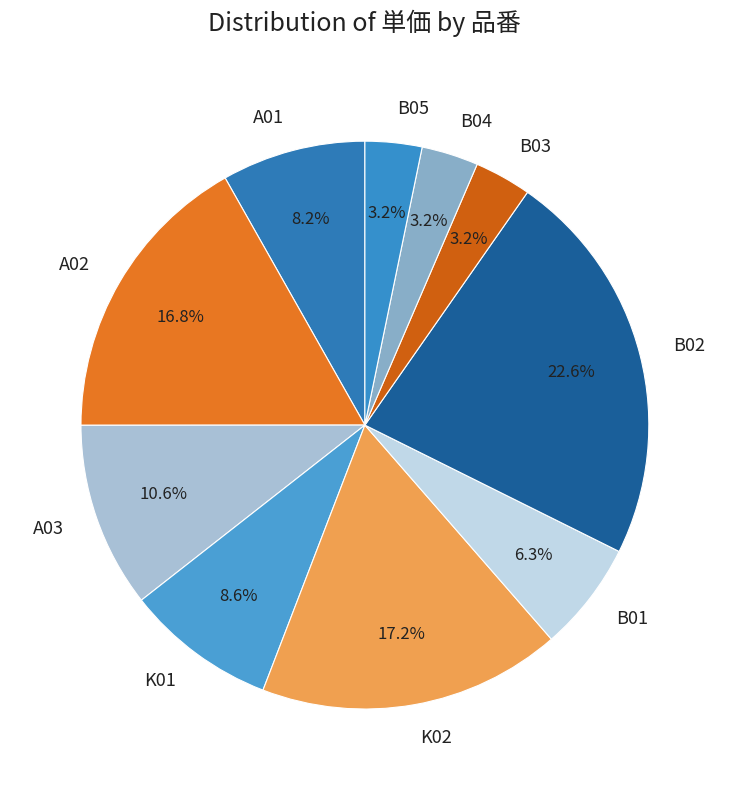

To the nearest percent, what is the average slice percentage?

10%